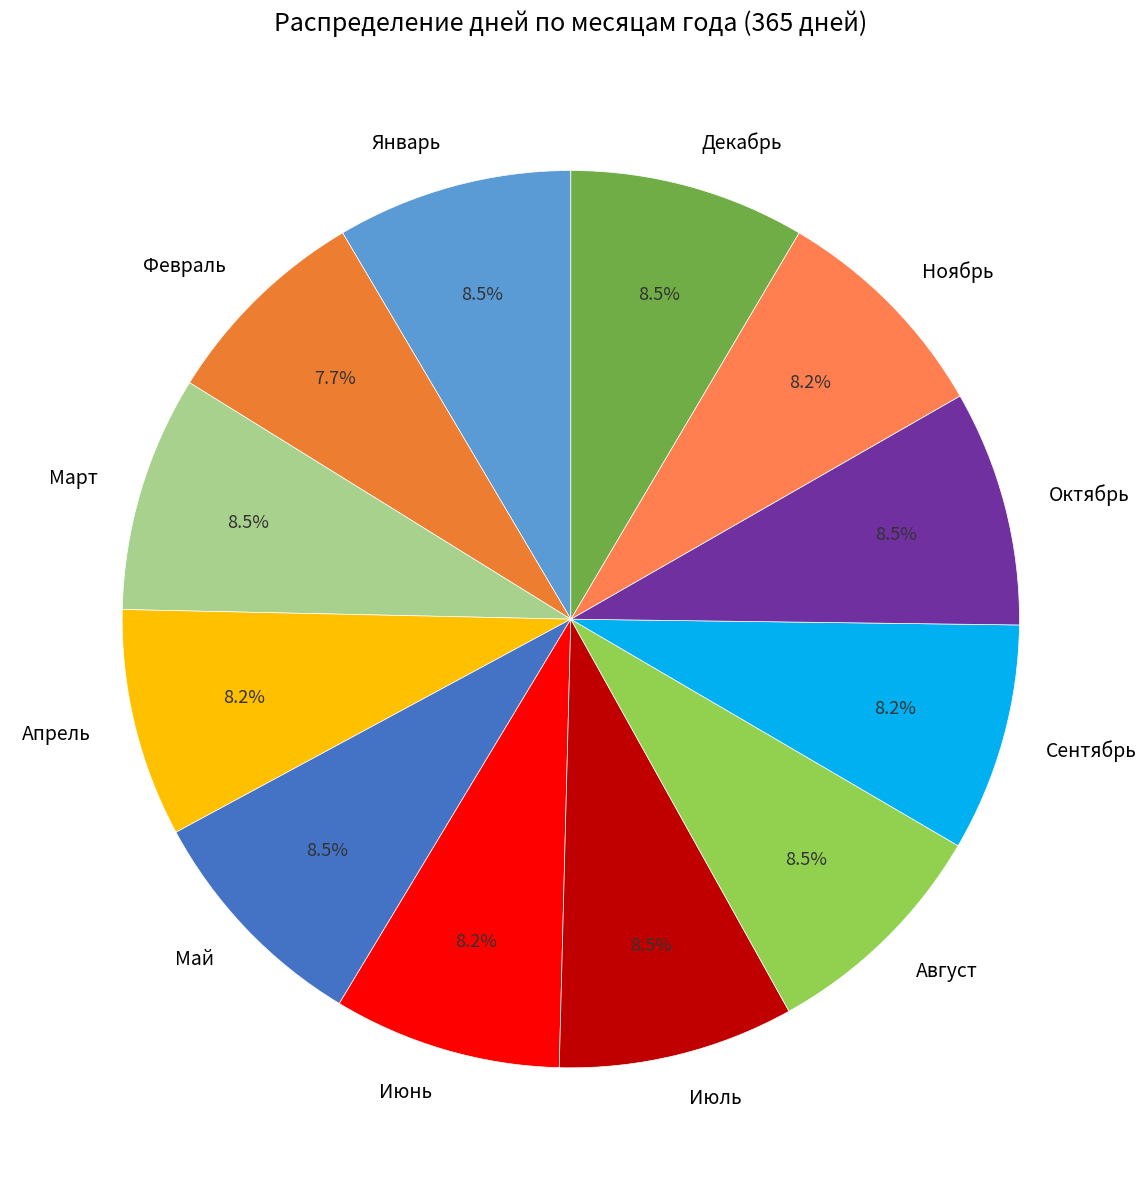

How many segments does this pie chart have?

12